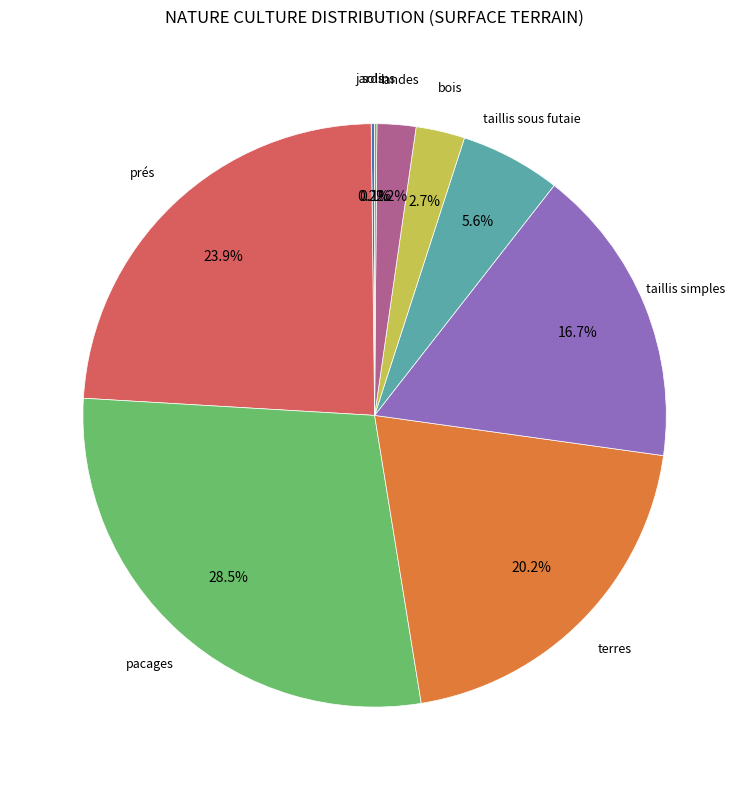

Which slice is the smallest?

jardins